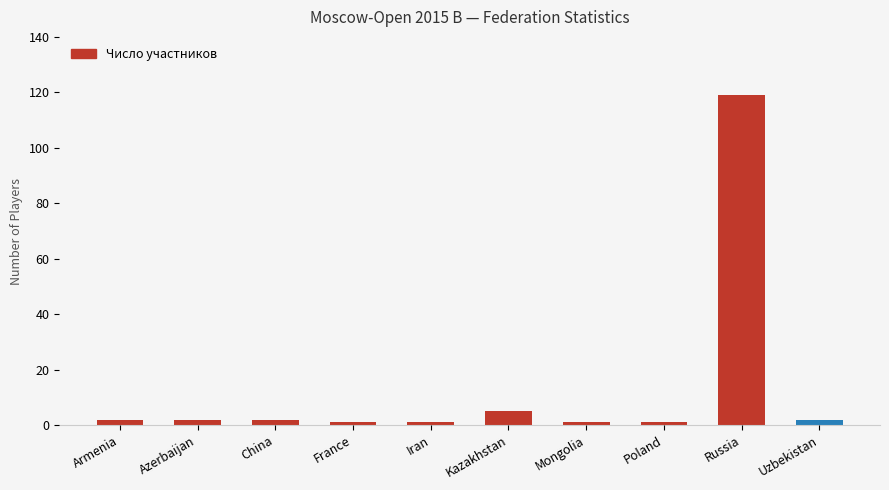

How many data points does each series have?

10